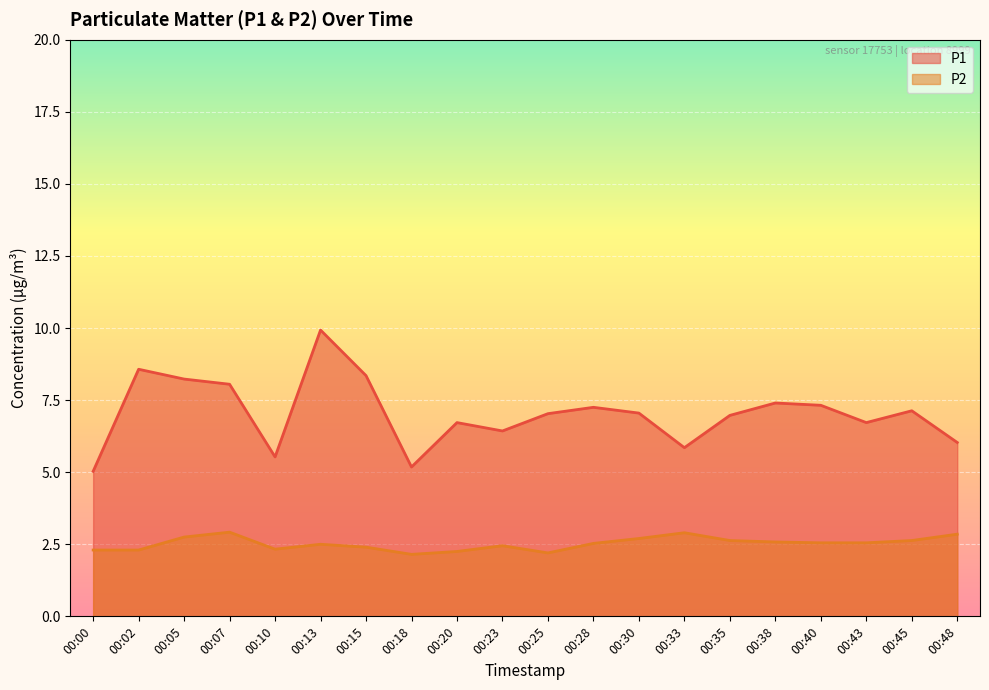

The value of P1 at 00:18 is 2.0. True or false?

False